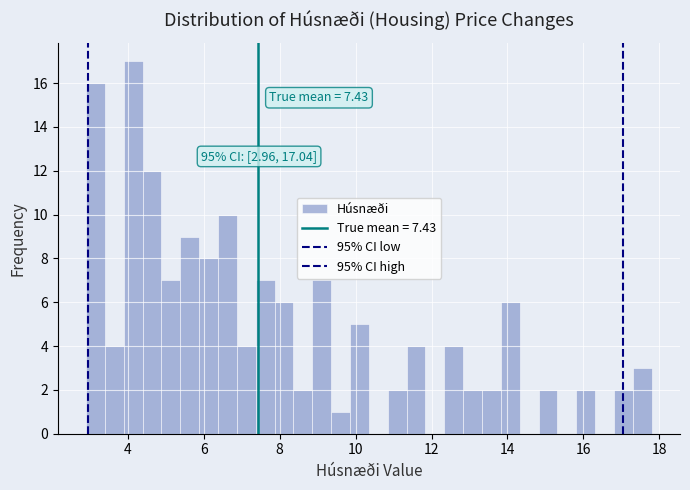

Read against the x-axis, roughly where is the centre of the tallest bar?

4.2